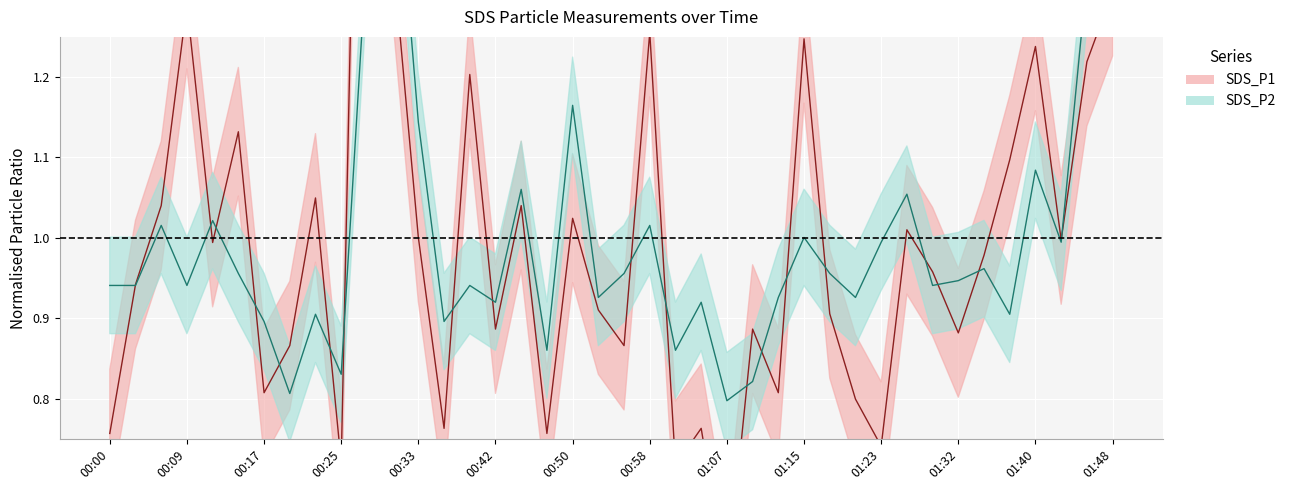

Which series ends up on top after the final intersection of SDS_P1 and SDS_P2?

SDS_P2